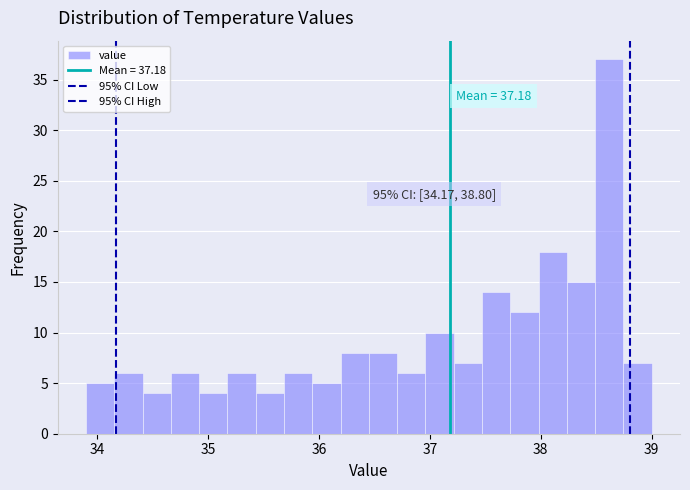

Around what value on the x-axis is the tallest bar? Give the approximate position of its centre, as read against the axis.

38.6